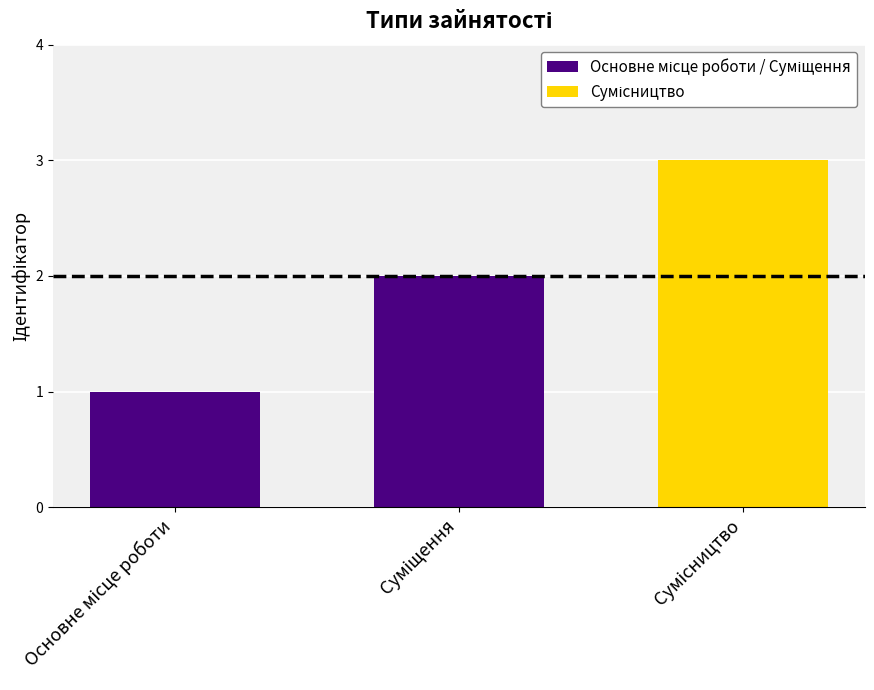

What is the sum of all values?

6